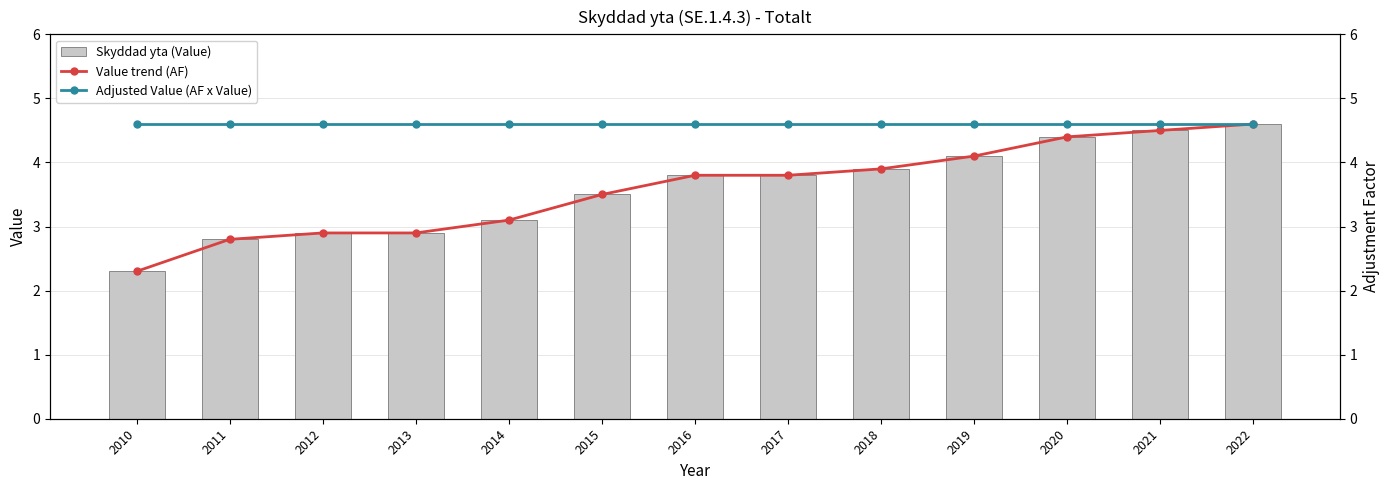

How many groups of bars are there?

13